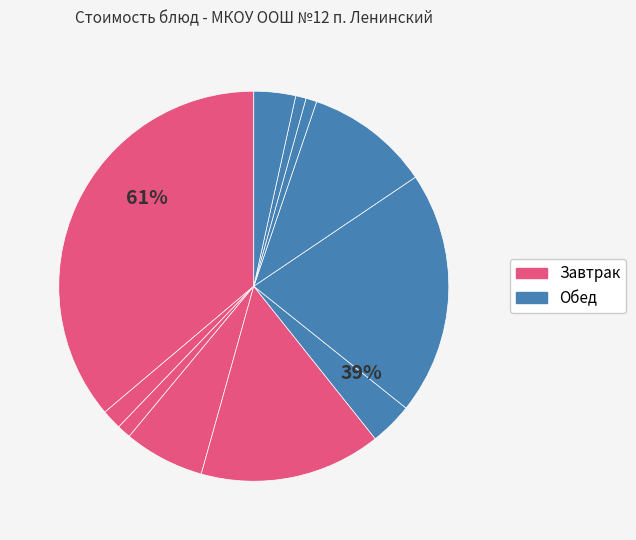

Combined, do Хлеб ржано-пшеничный (обед) and Напиток из плодов шиповника account for over 50%?

No